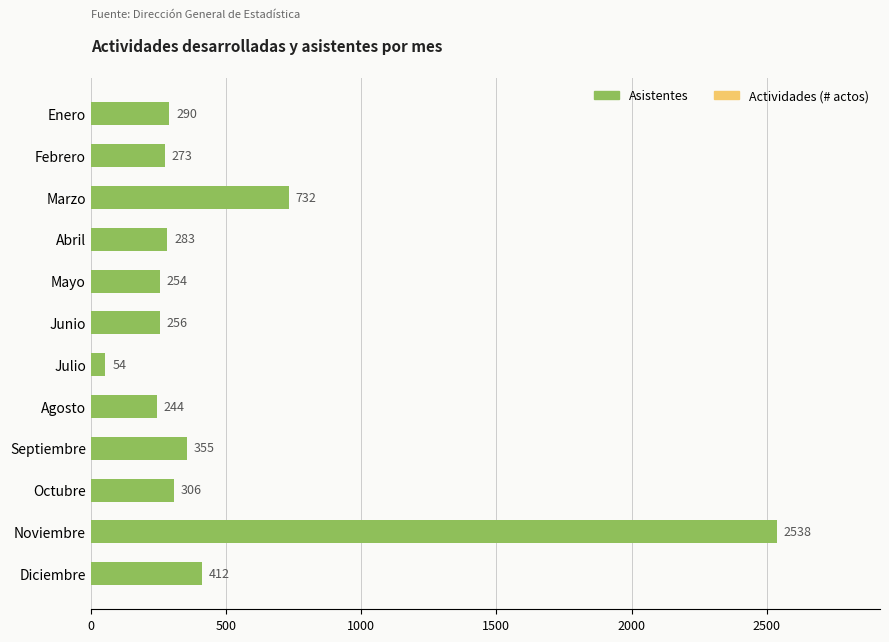

What is the difference between the maximum and second lowest values?

2294